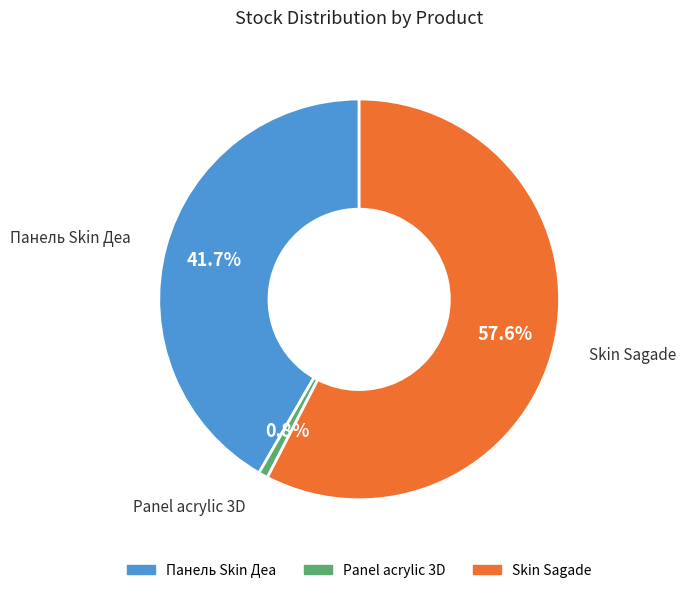

How many slices are in this pie chart?

3